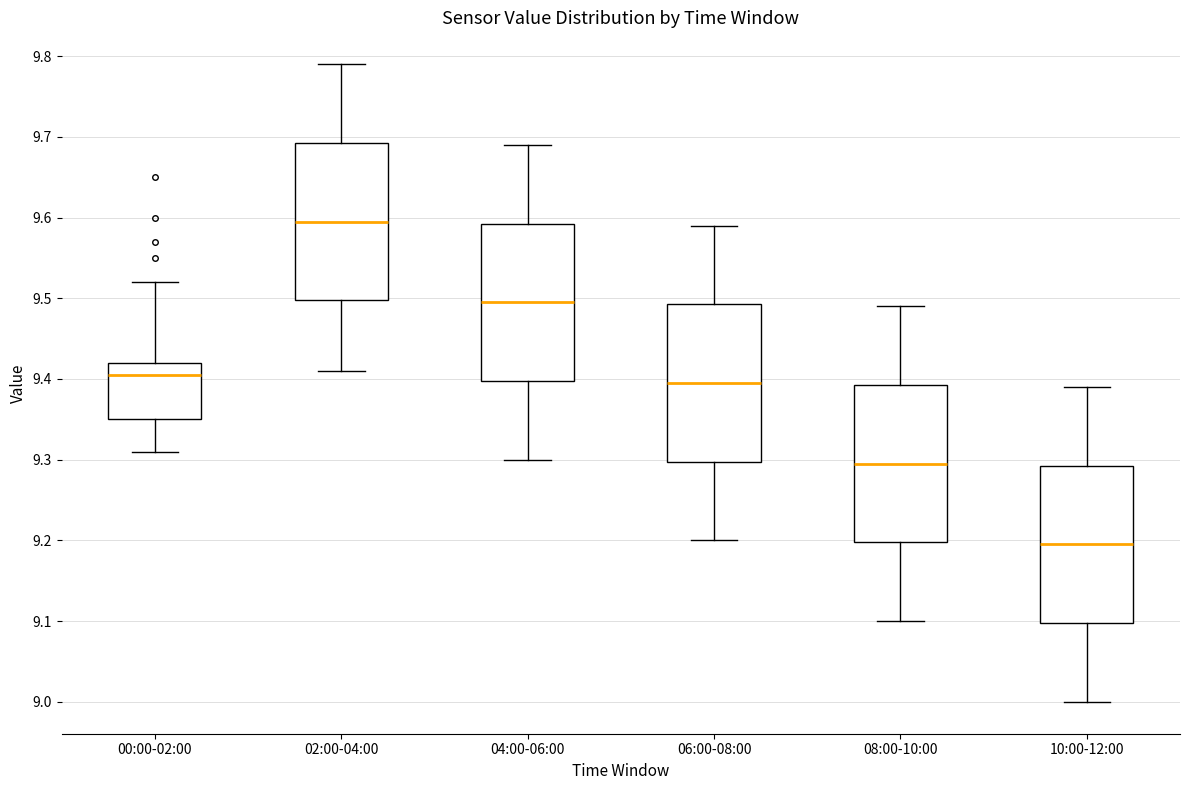

Which box's median line is the highest?

02:00-04:00